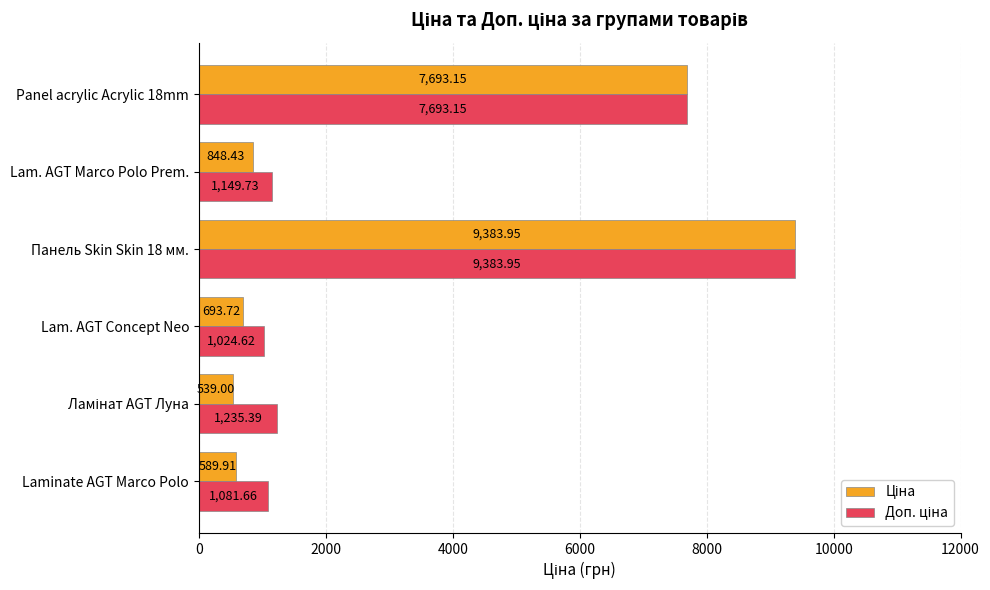

What is the spread (max minus min) of values at Lam. AGT Marco Polo Prem.?

301.3